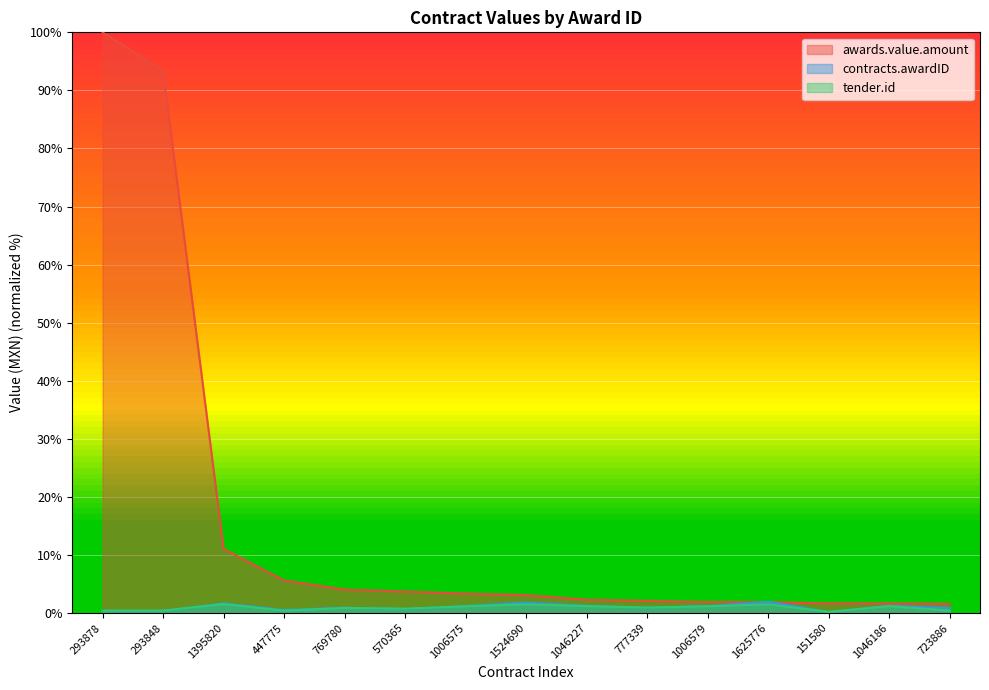

At which category does tender.id reach its first local peak?

1395820